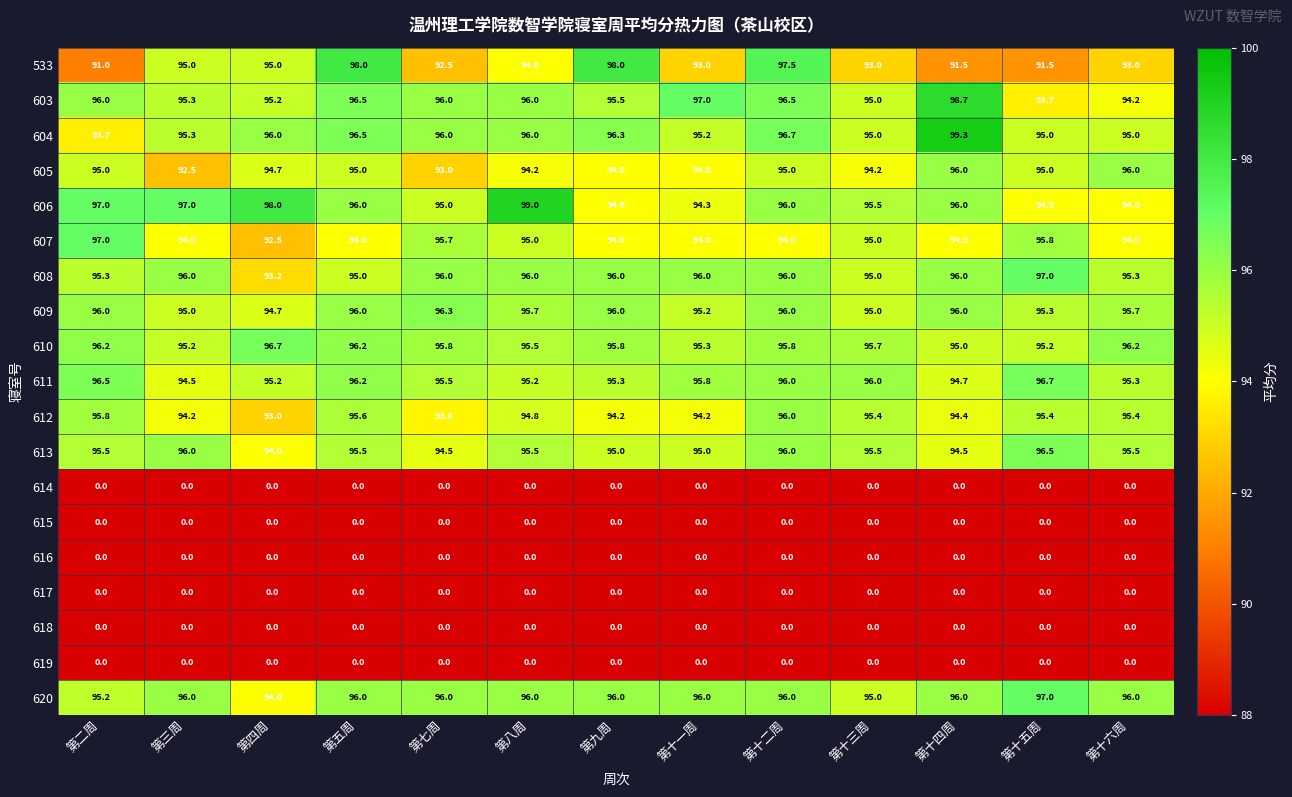

What is the total value across all series at 第十五周?

1238.1